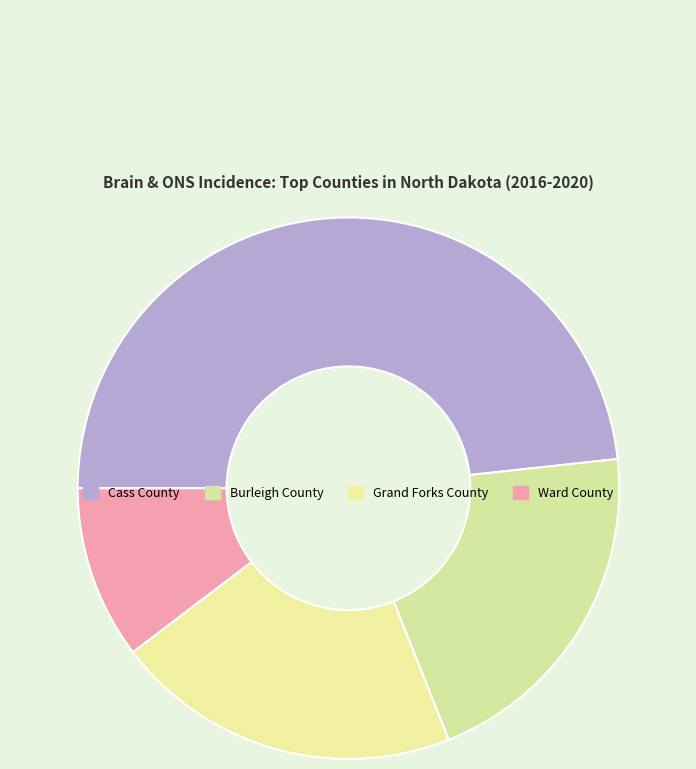

To the nearest percent, what portion does Ward County represent?

10%